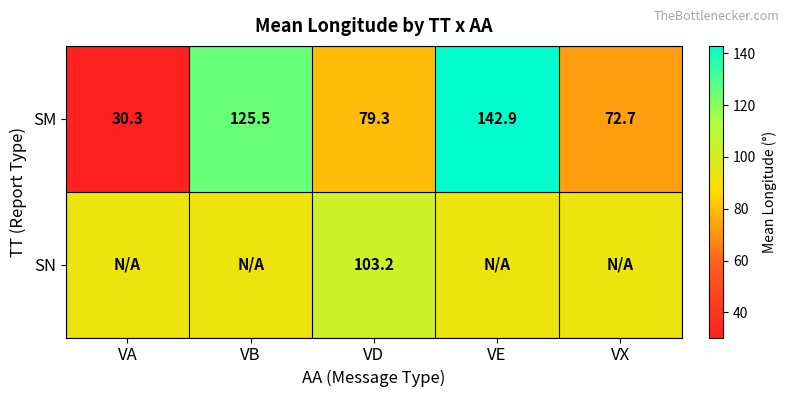

How many series are shown in this chart?

2